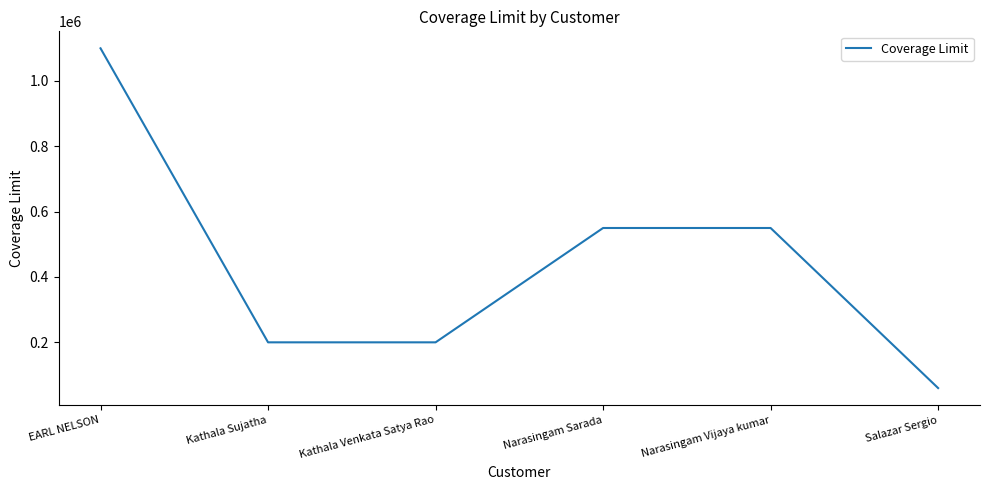

Count the number of categories in the chart.

6